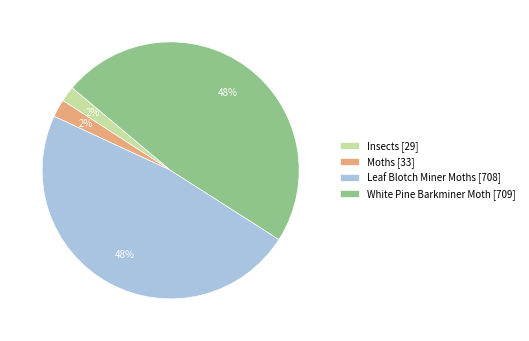

How many slices are in this pie chart?

4